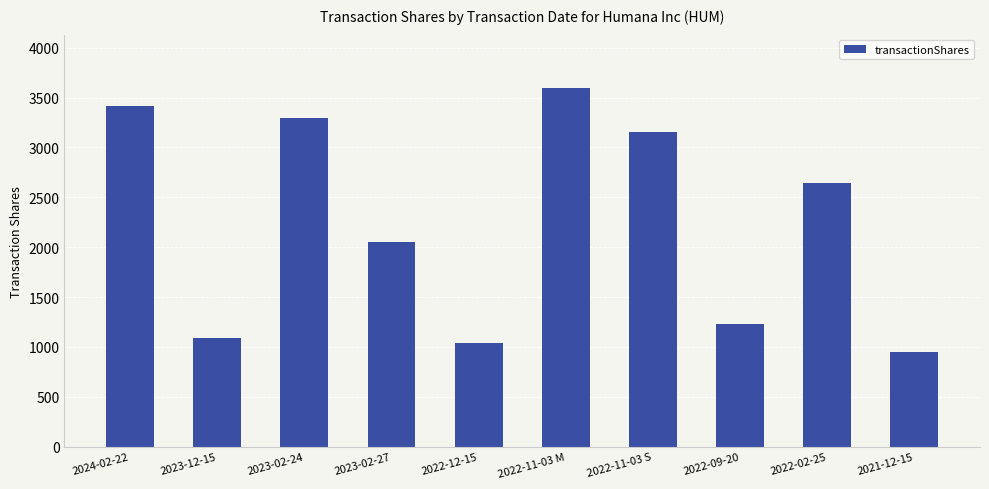

Which has a higher value, 2022-12-15 or 2022-11-03 M?

2022-11-03 M